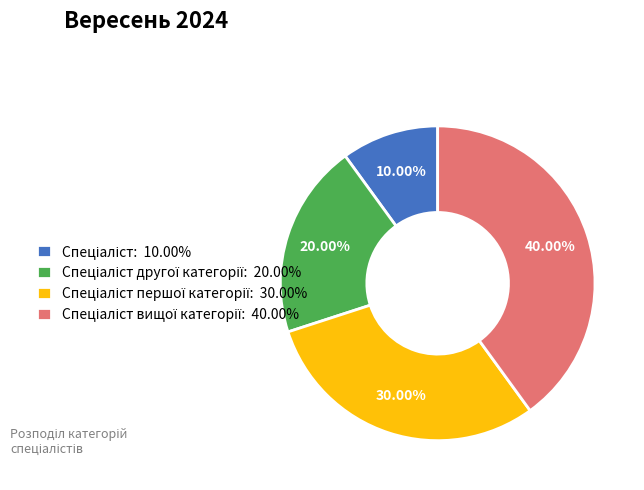

Is there a majority slice in this chart?

No